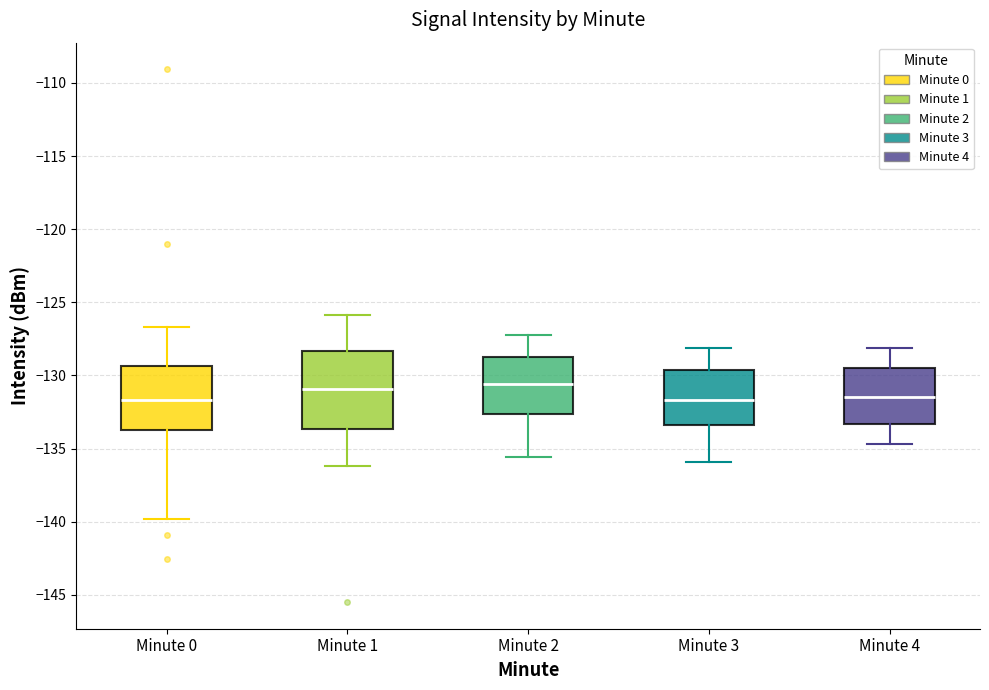

Reading left to right, read every box against the y-axis: the position of its median line, the range the box covers, and the ends of its whiskers. The values are not printed on the chart, so give them approximately, as read against the axis.

Minute 0: median -131.5, box -133.5 to -129.5, whiskers -140.0 to -126.5
Minute 1: median -131.0, box -133.5 to -128.5, whiskers -136.0 to -126.0
Minute 2: median -130.5, box -132.5 to -128.5, whiskers -135.5 to -127.0
Minute 3: median -131.5, box -133.5 to -129.5, whiskers -136.0 to -128.0
Minute 4: median -131.5, box -133.5 to -129.5, whiskers -134.5 to -128.0